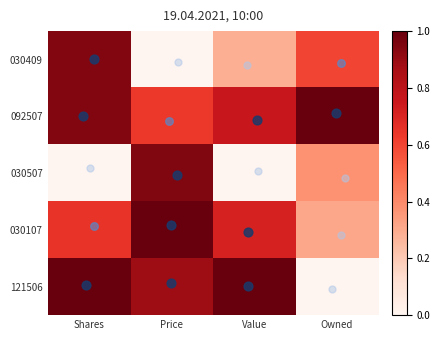

What is the total value across all series at Price?

3.5